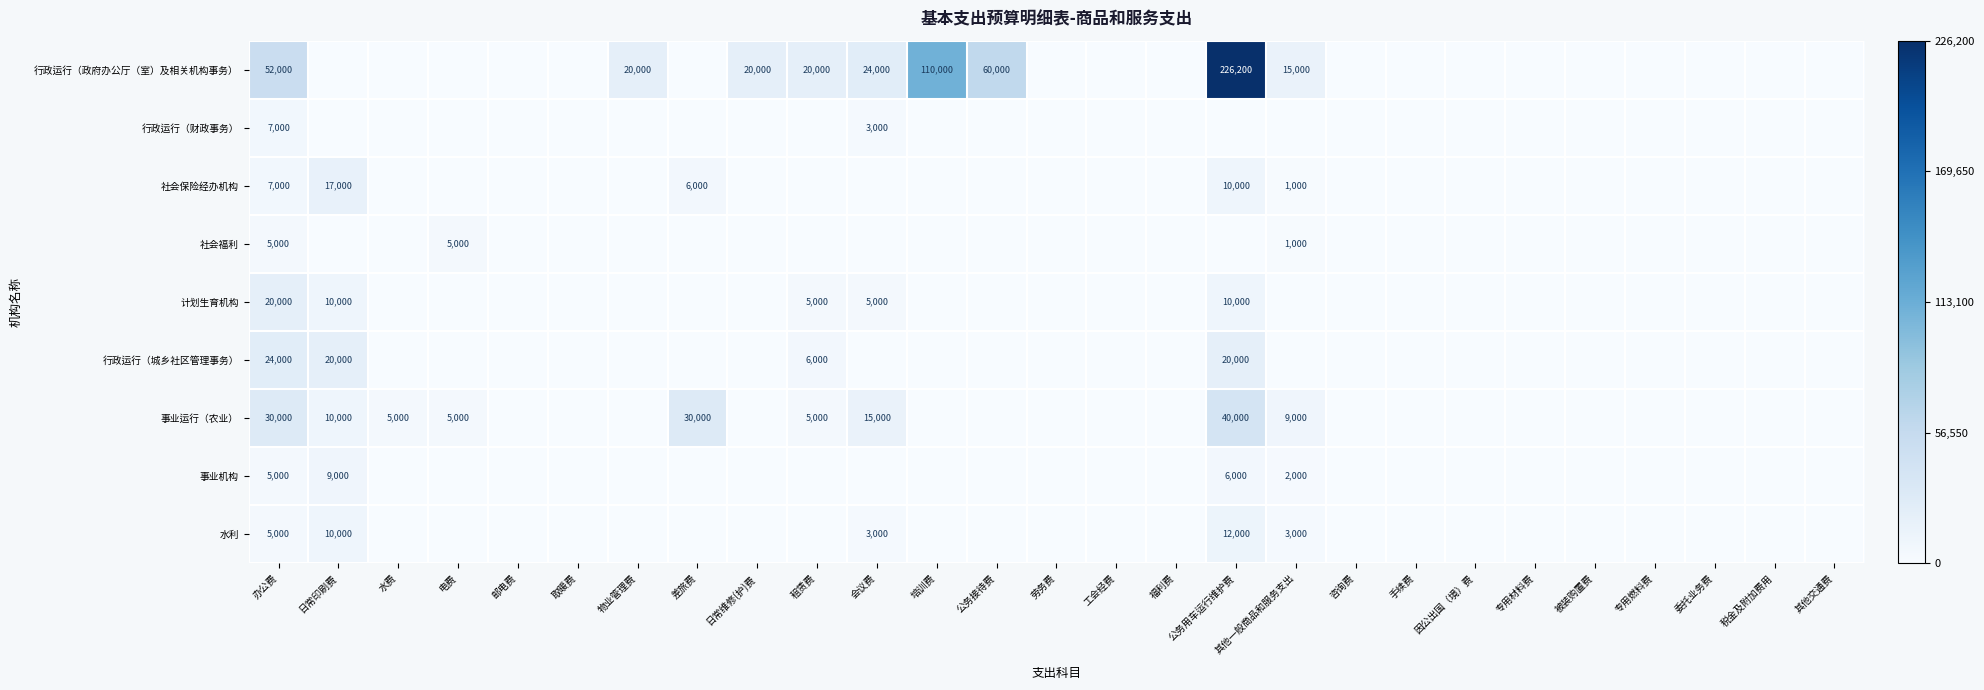

Is it true that 事业运行（农业） equals 10000 at 日常印刷费?

True